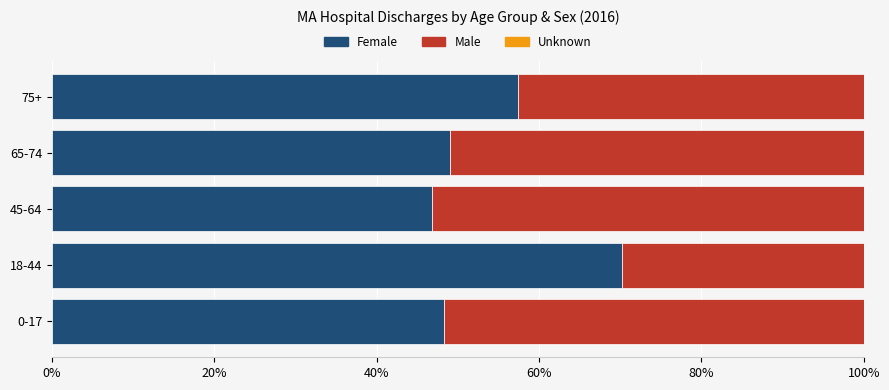

Which category has the highest value in the Female series?

18-44